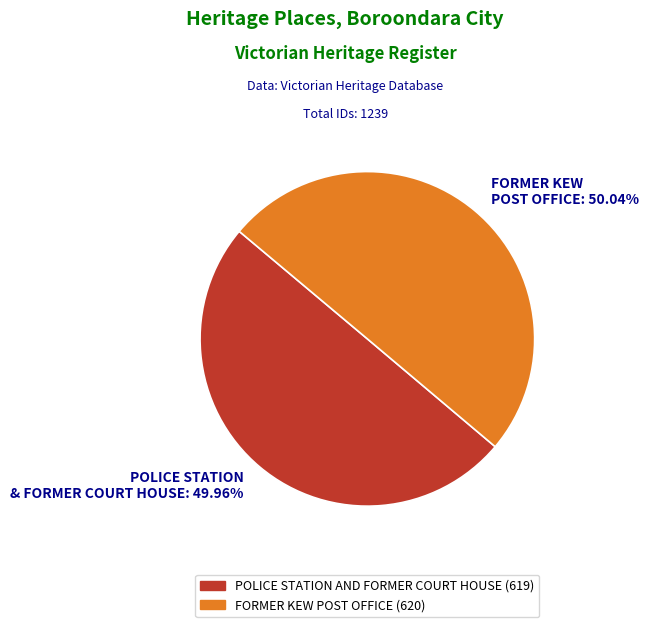

Combined, do FORMER KEW POST OFFICE and POLICE STATION AND FORMER COURT HOUSE account for over 50%?

Yes